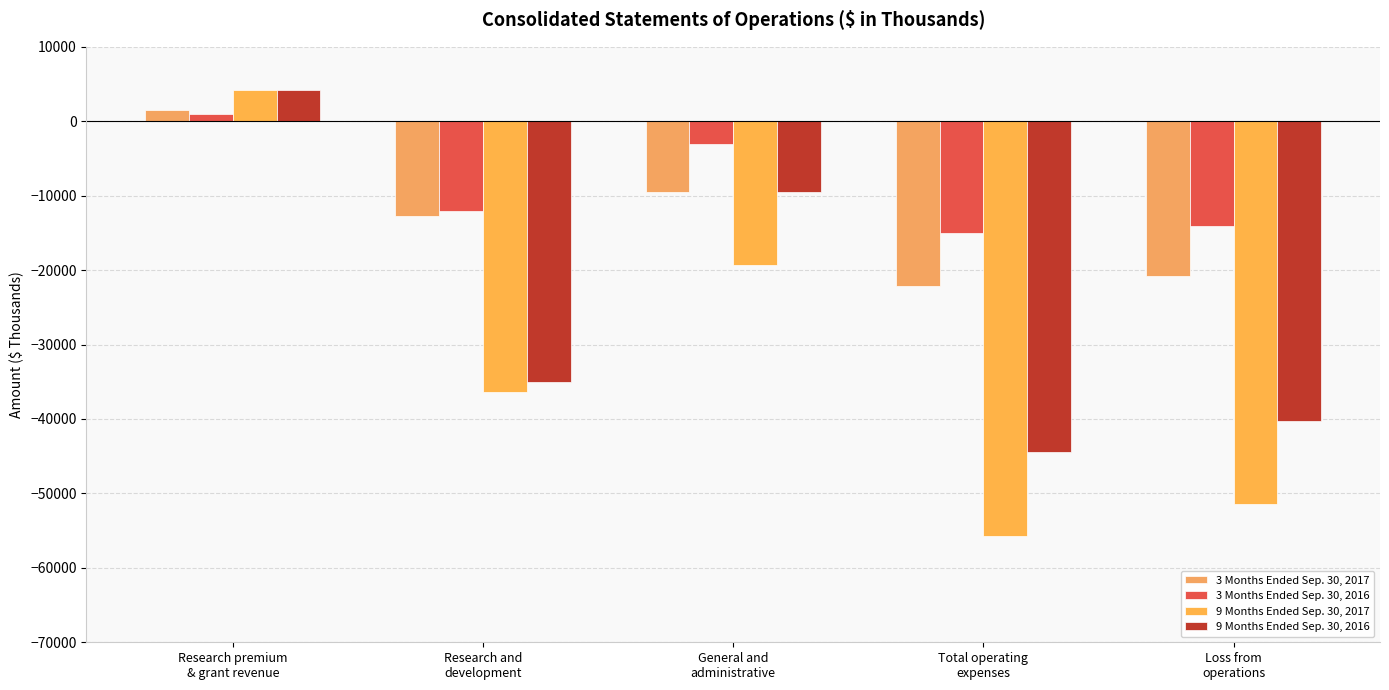

What is the label of the 5th bar from the right?

Research premium
& grant revenue